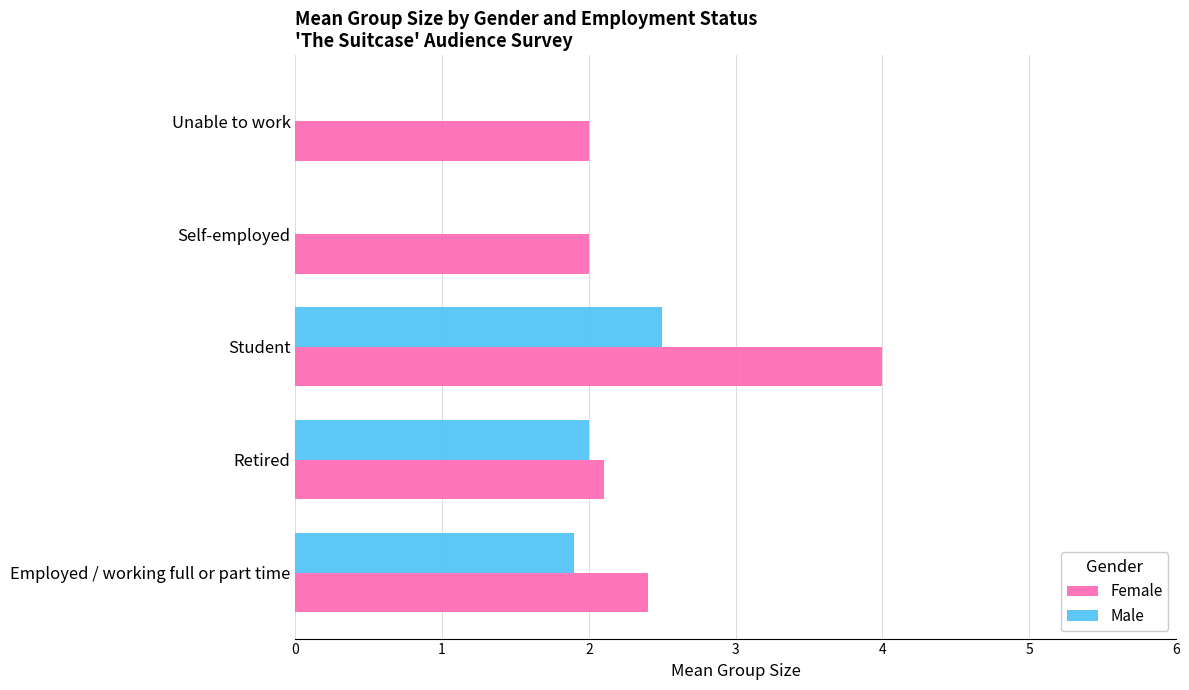

The Female series shows 4.0 at Student. True or false?

True